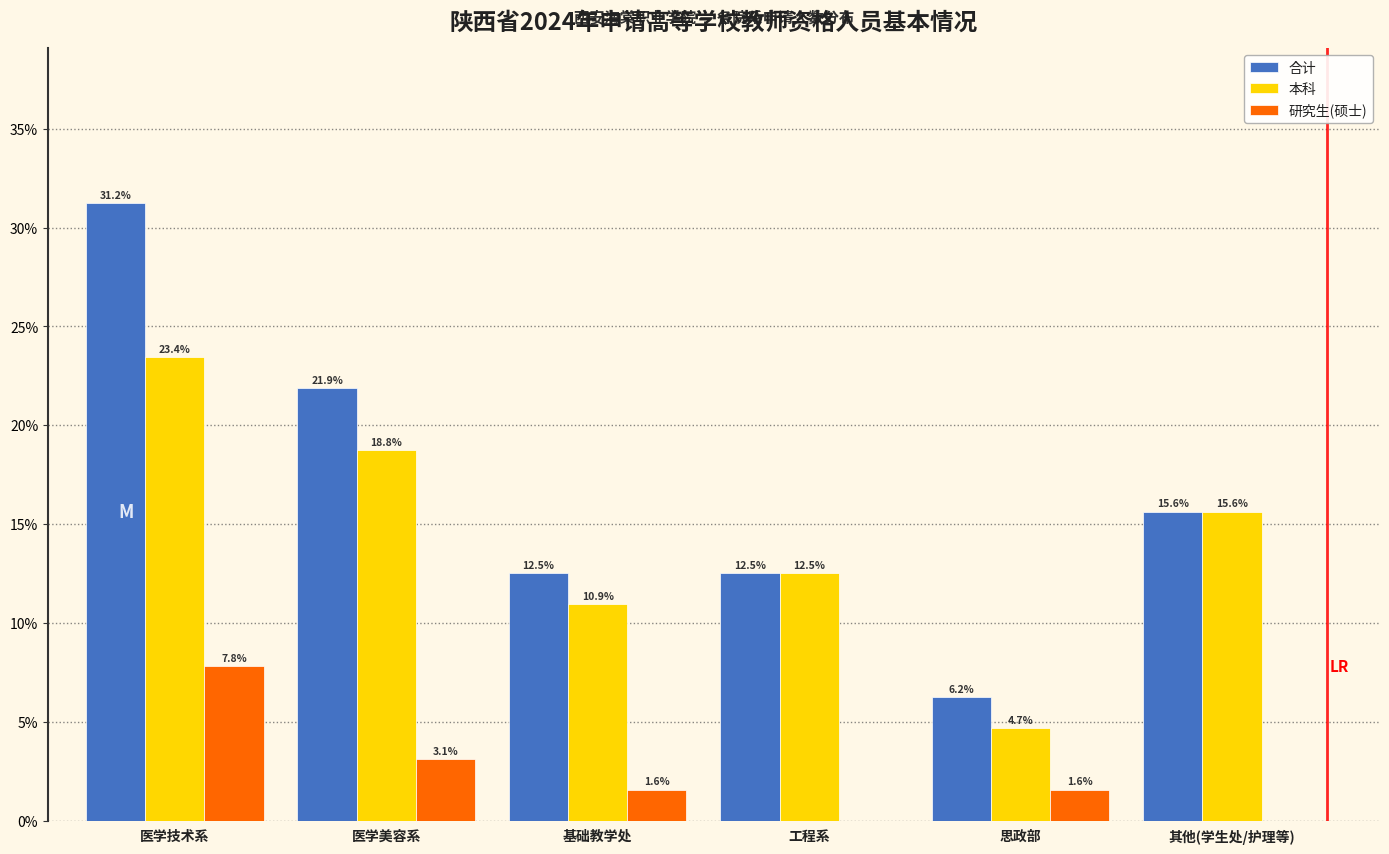

The value of 研究生(硕士) at 医学技术系 is 7.8. True or false?

True